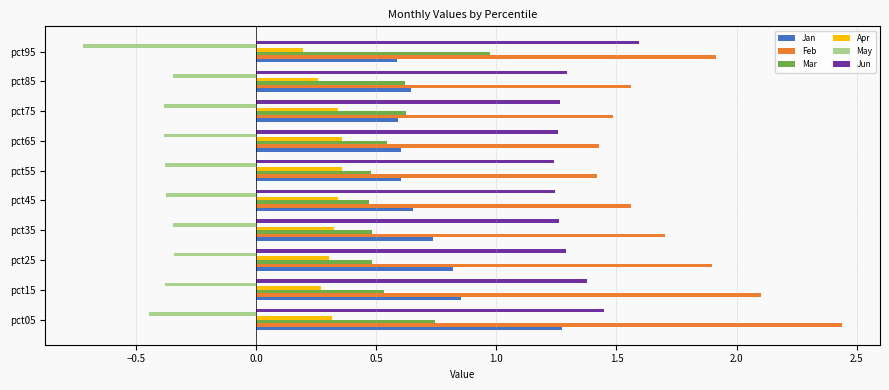

What is the smallest value displayed?

-0.7